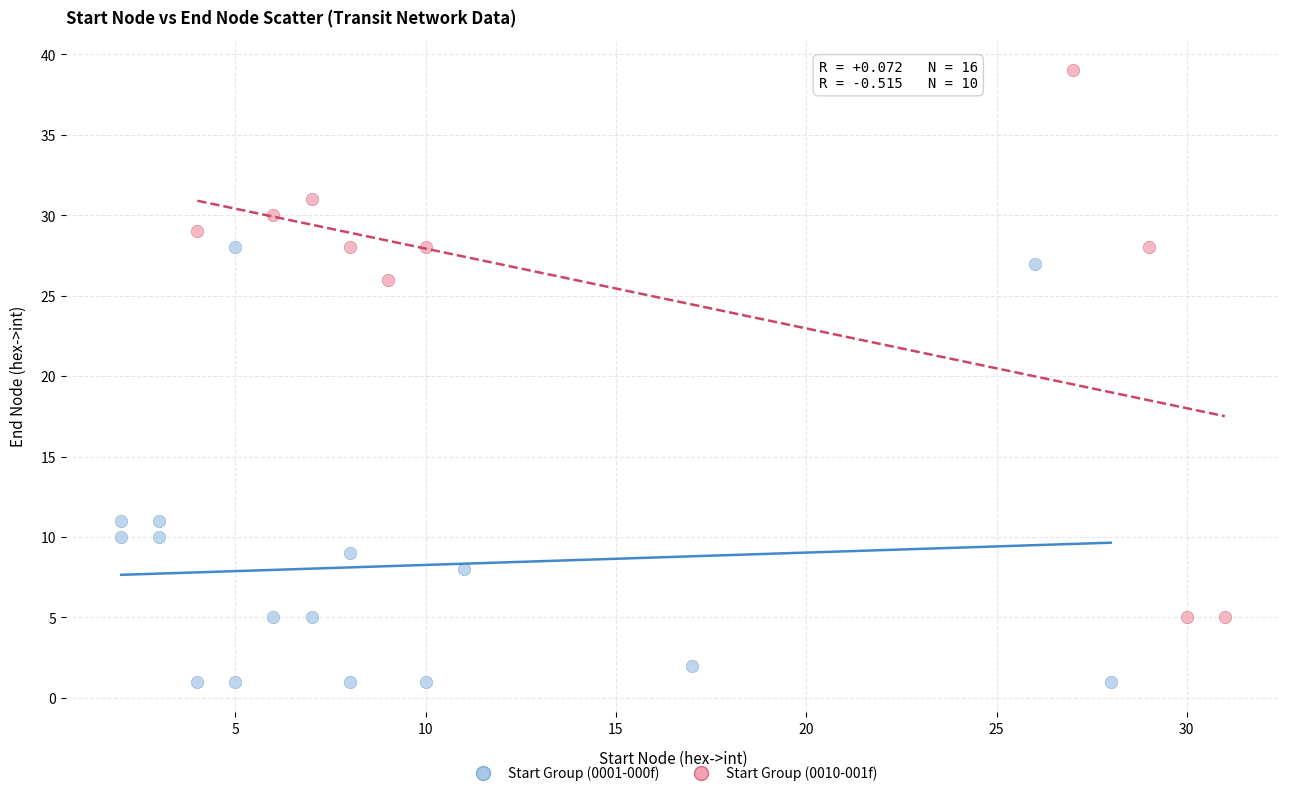

Which series has the widest spread of Y values?

Start Group (0010-001f)